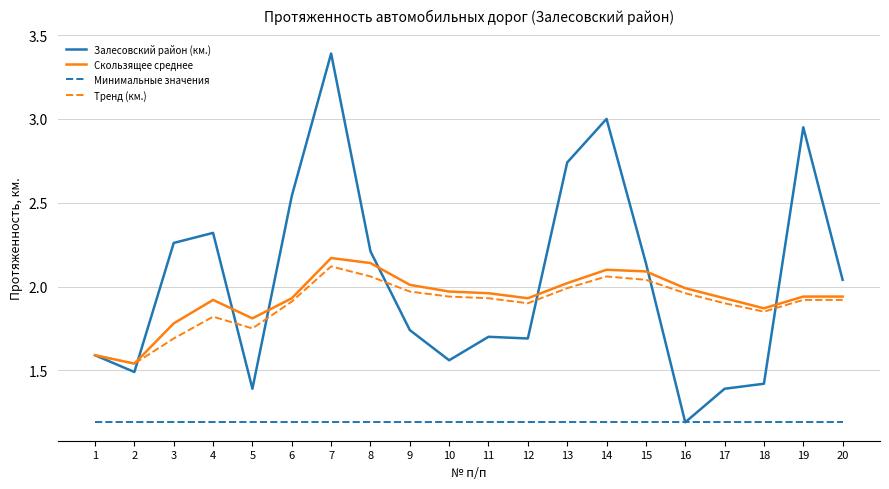

What are all the series names shown in the legend?

Залесовский район (км.), Скользящее среднее, Минимальные значения, Тренд (км.)